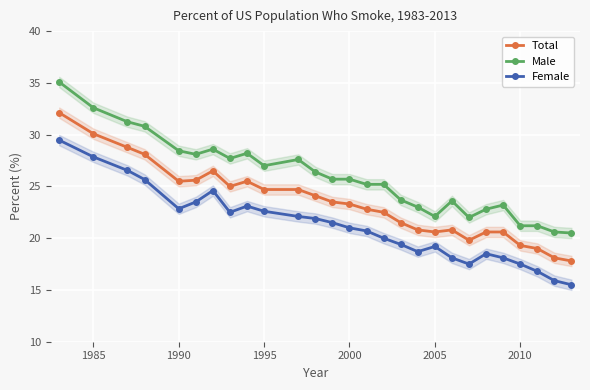

True or false: Female and Male cross at least once.

False